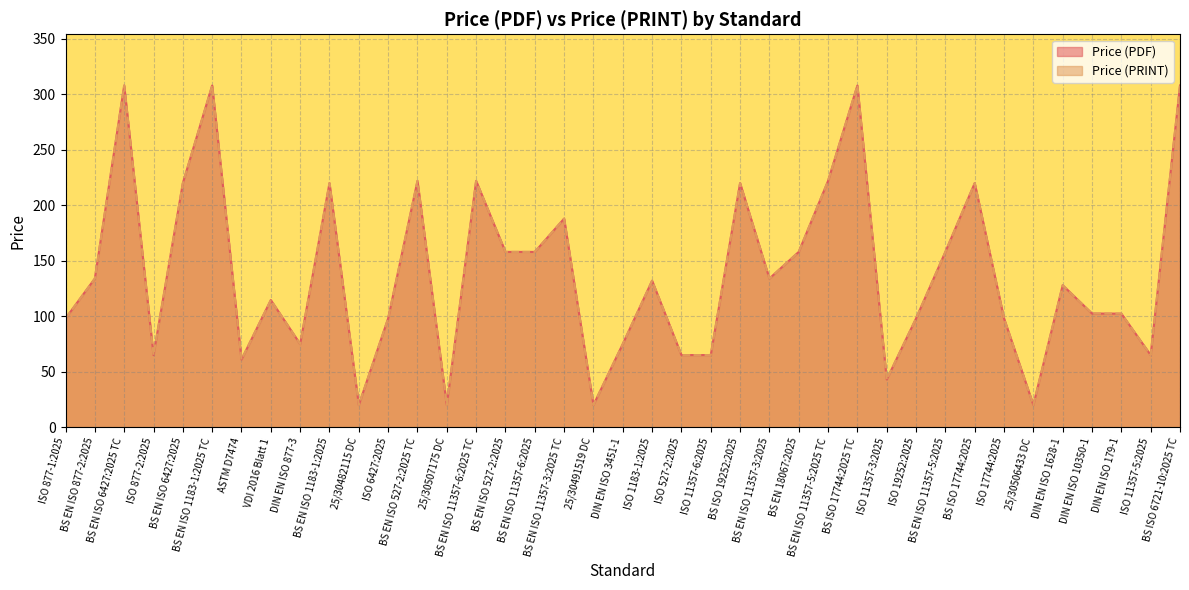

How many data points in Price (PDF) are above 127?

20